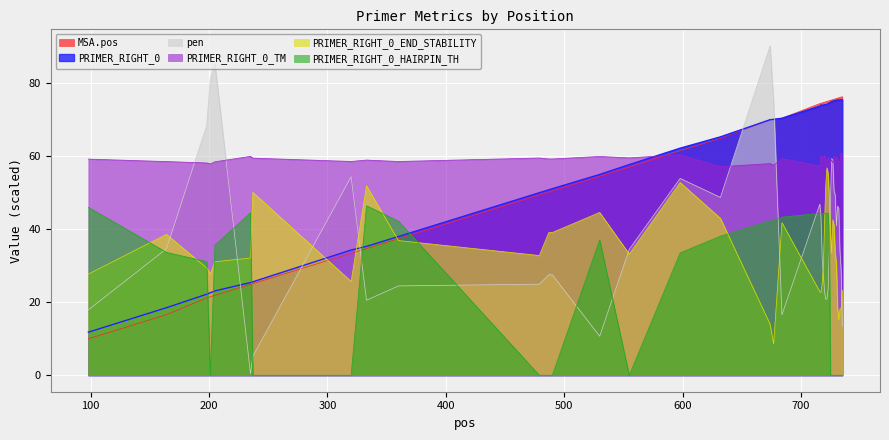

How many intersections are there between MSA.pos and pen?

5